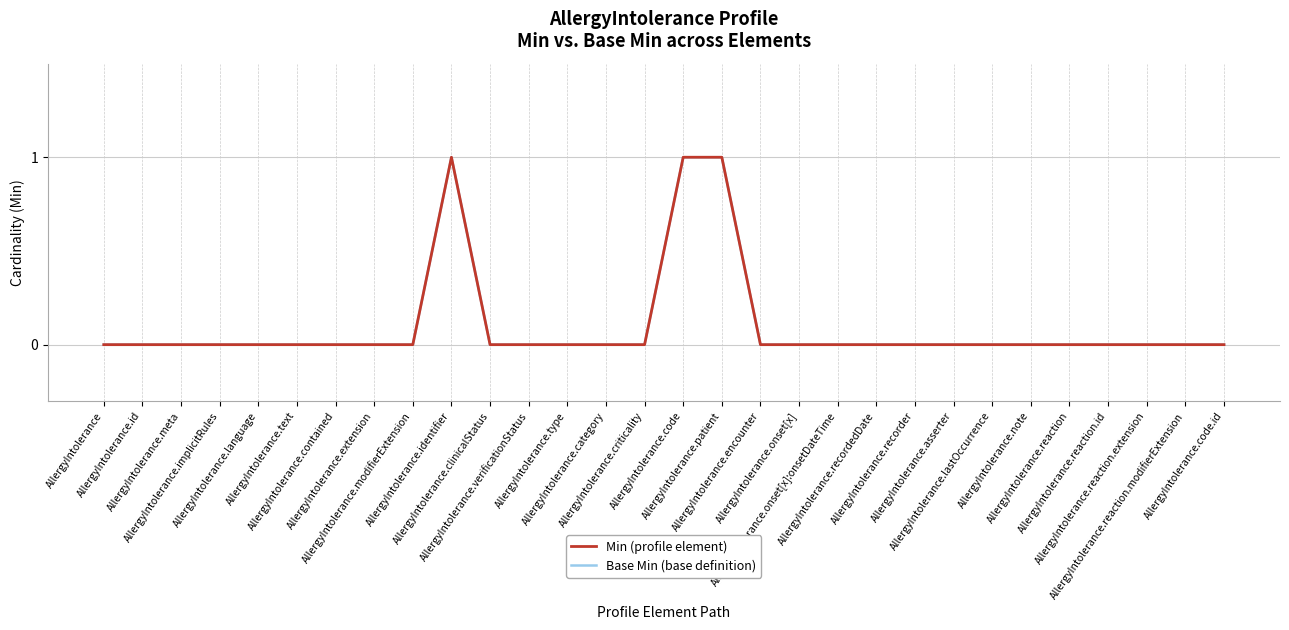

Reading left to right, transcribe all the data shown in this chart.

Min (profile element): 0	0	0	0	0	0	0	0	0	1	0	0	0	0	0	1	1	0	0	0	0	0	0	0	0	0	0	0	0	0
Base Min (base definition): 0	0	0	0	0	0	0	0	0	1	0	0	0	0	0	1	1	0	0	0	0	0	0	0	0	0	0	0	0	0